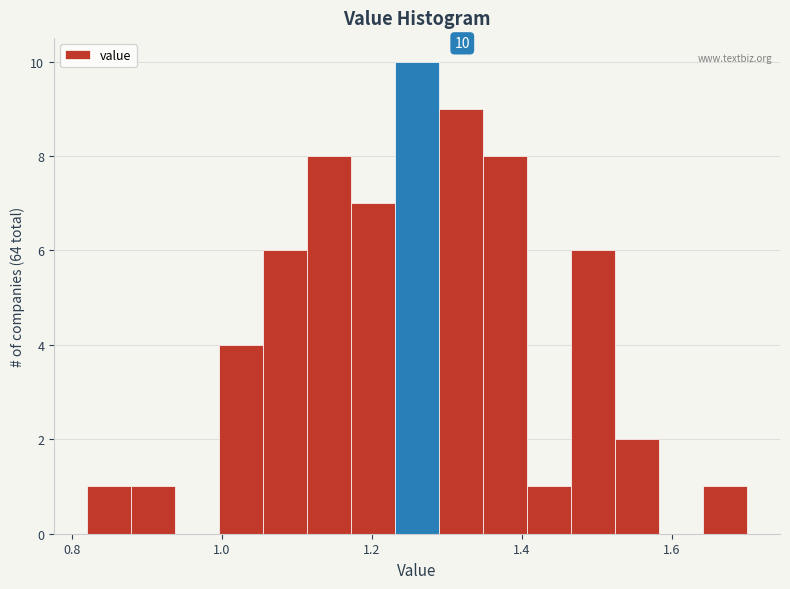

Around what value on the x-axis is the tallest bar? Give the approximate position of its centre, as read against the axis.

1.26